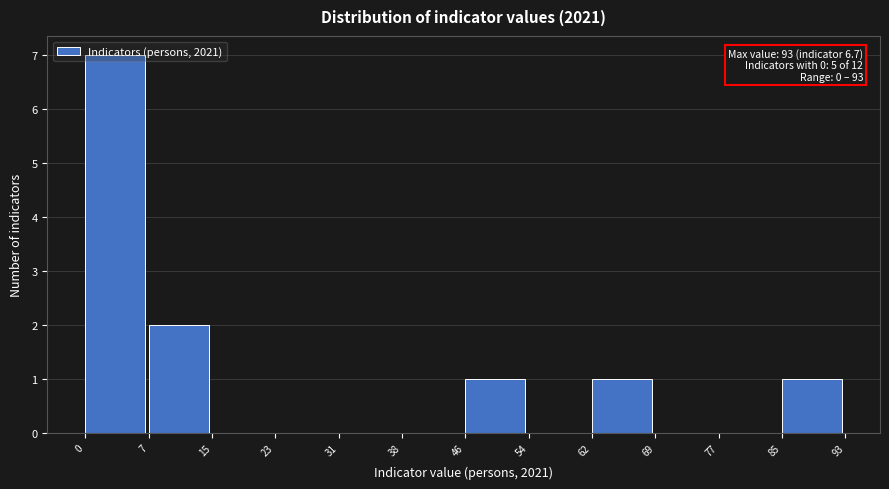

Which range on the x-axis has the tallest bar?

0 to 7